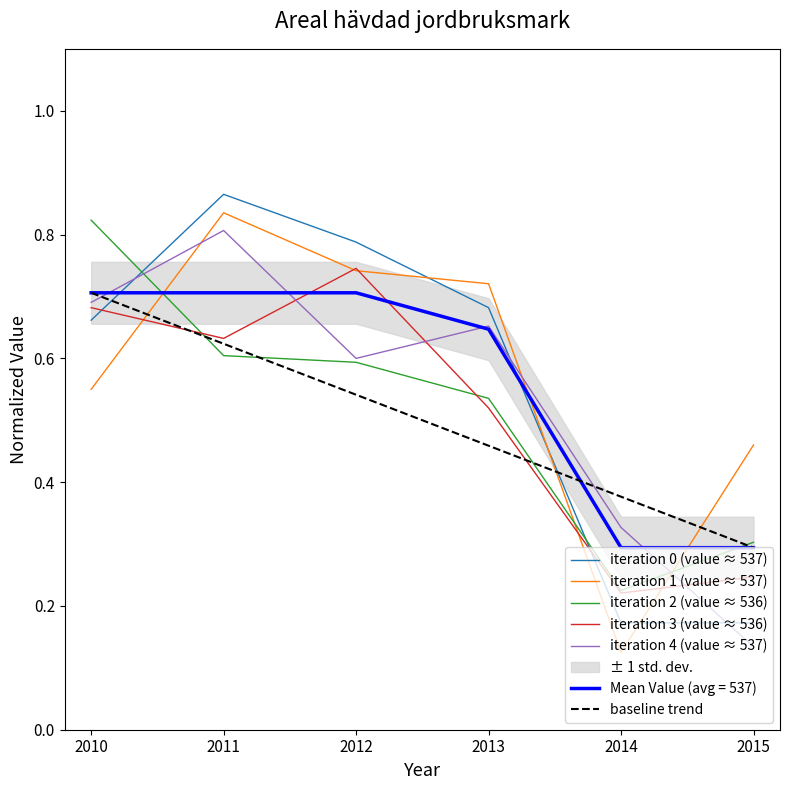

List the labels in order of iteration 4 (value ≈ 537) value, largest first.

2011, 2010, 2013, 2012, 2014, 2015